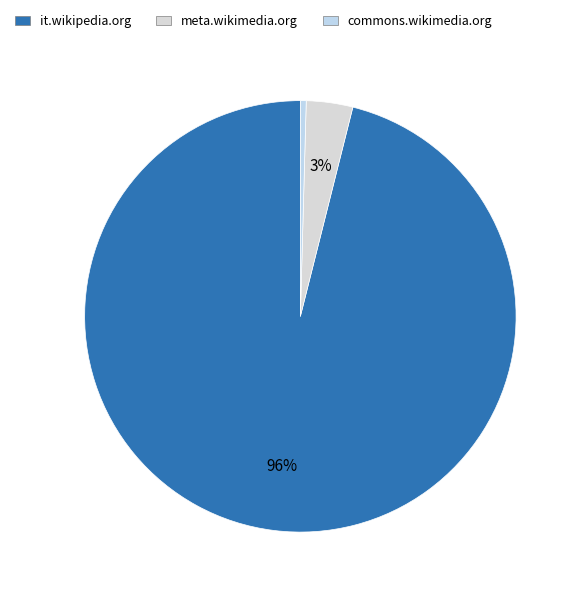

Combined, do commons.wikimedia.org and it.wikipedia.org account for over 50%?

Yes